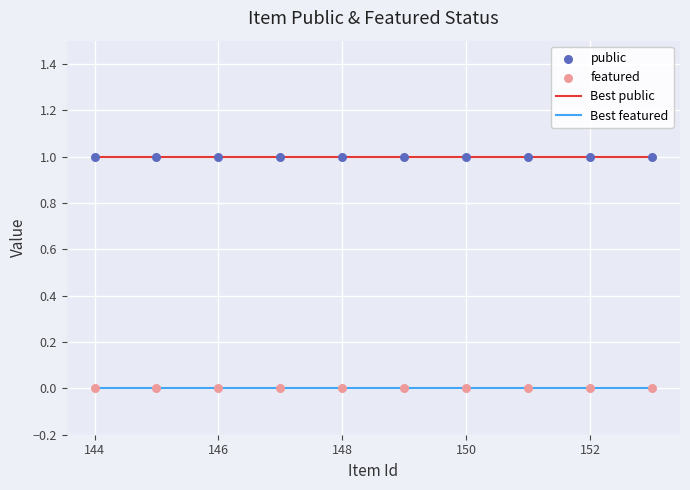

Which series has the largest total across all categories?

Best public